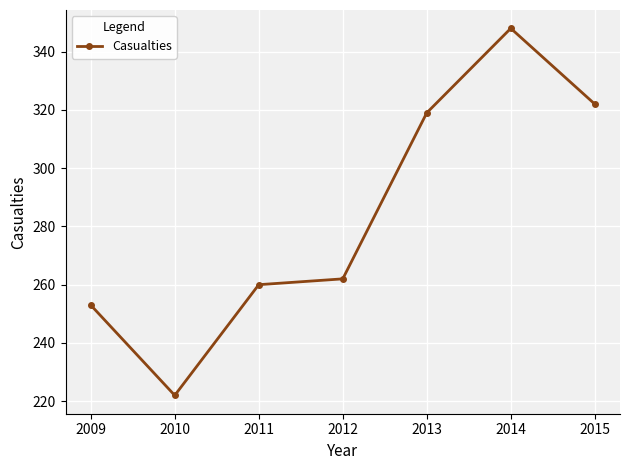

What is the difference between the second highest and second lowest values?

69